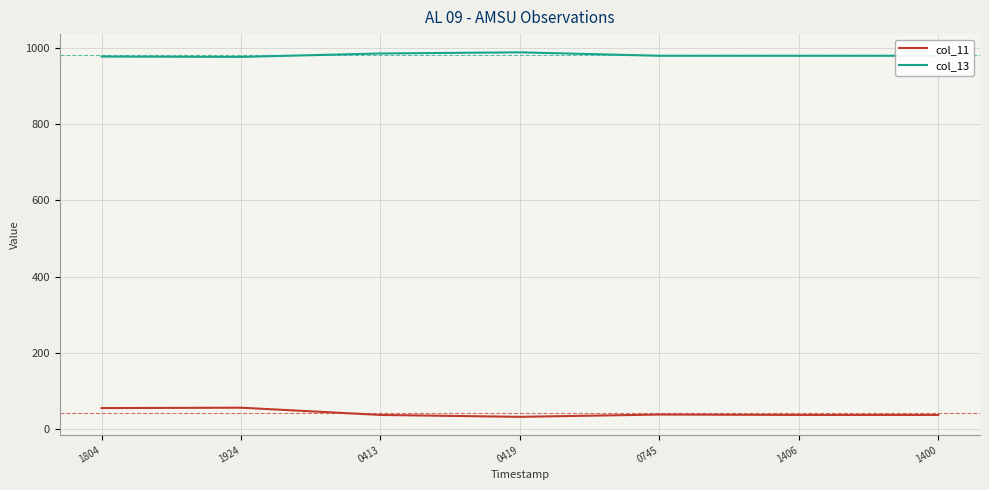

What is the difference between the col_11 values at 1804 and 0419?

23